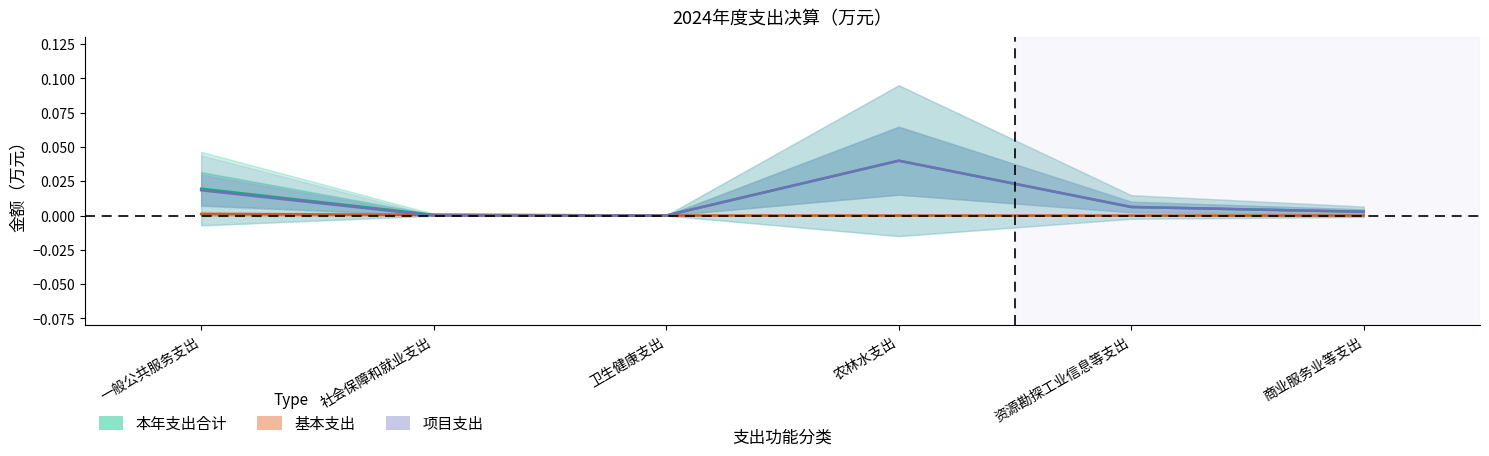

At which category does the chart reach its minimum across all series?

农林水支出